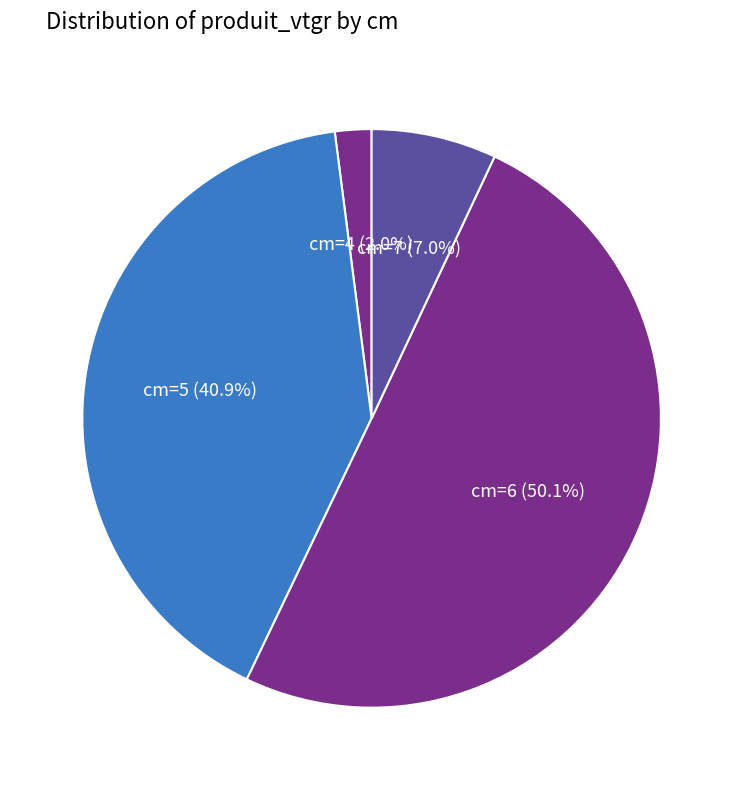

Which has a higher value, cm=4 or cm=6?

cm=6